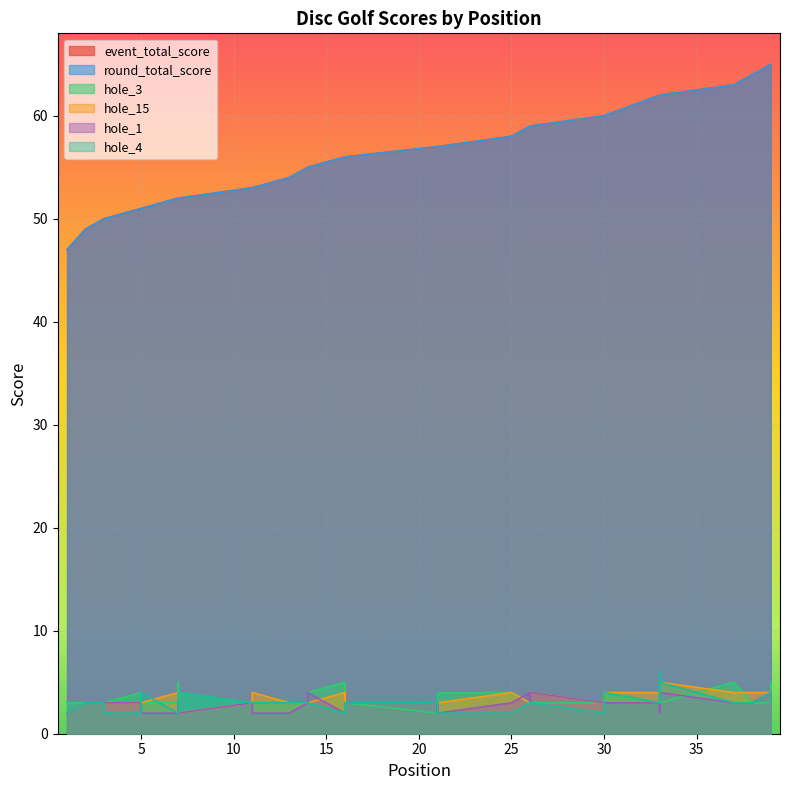

Reading right to left, list all the values displayed in this chart.

event_total_score: 65	65	64	63	62	62	62	62	60	60	60	59	59	59	59	58	57	57	57	57	56	56	56	56	56	55	55	54	53	53	52	52	52	52	51	51	50	50	49	47
round_total_score: 65	65	64	63	62	62	62	62	60	60	60	59	59	59	59	58	57	57	57	57	56	56	56	56	56	55	55	54	53	53	52	52	52	52	51	51	50	50	49	47
hole_3: 5	3	3	5	3	5	2	3	4	4	3	3	3	3	3	4	4	3	3	2	3	3	3	4	5	4	3	3	3	3	4	3	5	3	3	4	3	3	3	3
hole_15: 3	4	4	4	5	3	4	4	4	3	3	4	4	4	3	4	3	3	4	3	3	4	4	3	4	3	3	3	4	3	2	3	4	4	3	3	3	3	3	2
hole_1: 3	4	3	3	4	4	2	3	3	3	3	4	3	3	4	3	2	3	2	3	3	3	3	2	2	4	3	2	2	3	2	3	2	2	2	3	3	3	3	2
hole_4: 3	4	3	3	5	3	6	3	4	3	2	3	3	3	3	2	2	3	4	3	3	2	3	3	2	3	3	3	3	3	4	2	2	2	4	2	2	3	3	2